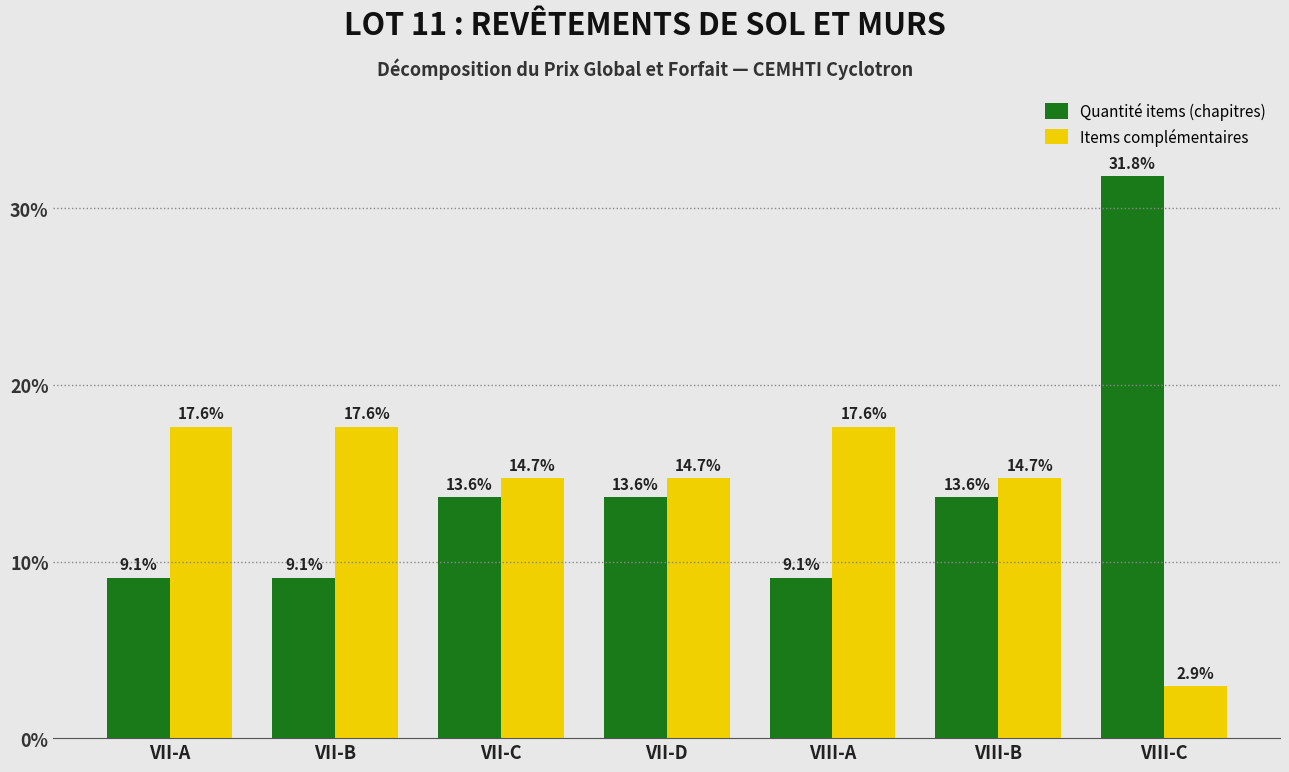

Reading left to right, what are all the values shown in this chart?

Quantité items (chapitres): 9.1	9.1	13.6	13.6	9.1	13.6	31.8
Items complémentaires: 17.6	17.6	14.7	14.7	17.6	14.7	2.9